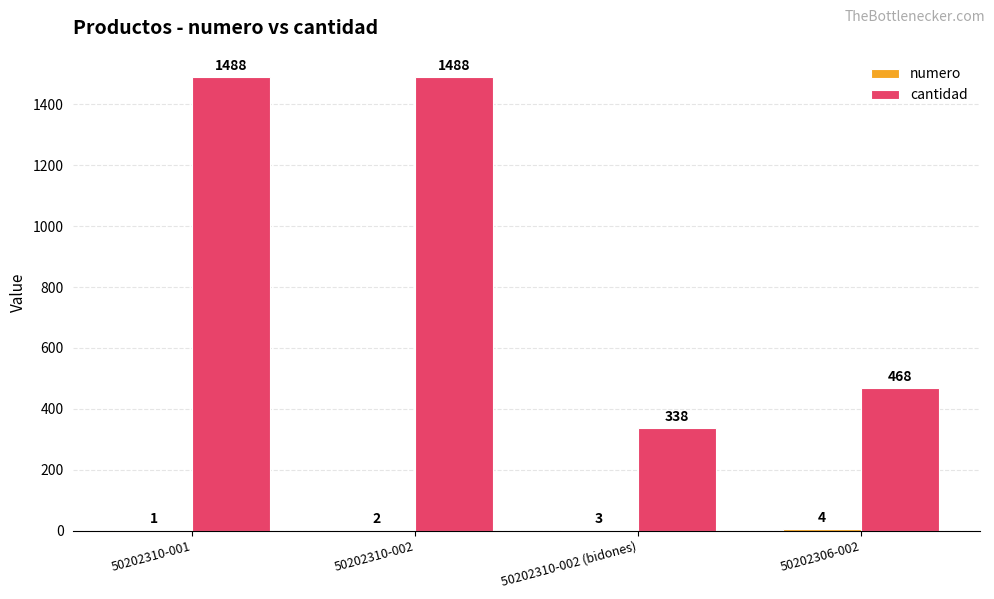

Which series has the largest total across all categories?

cantidad